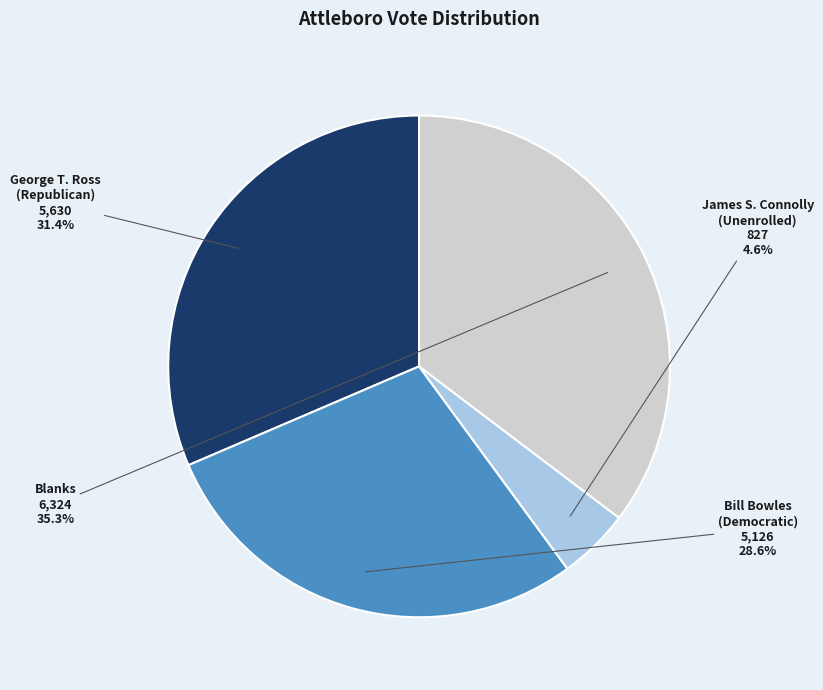

What is the total percentage of James S. Connolly (Unenrolled) and Blanks?

39.9%